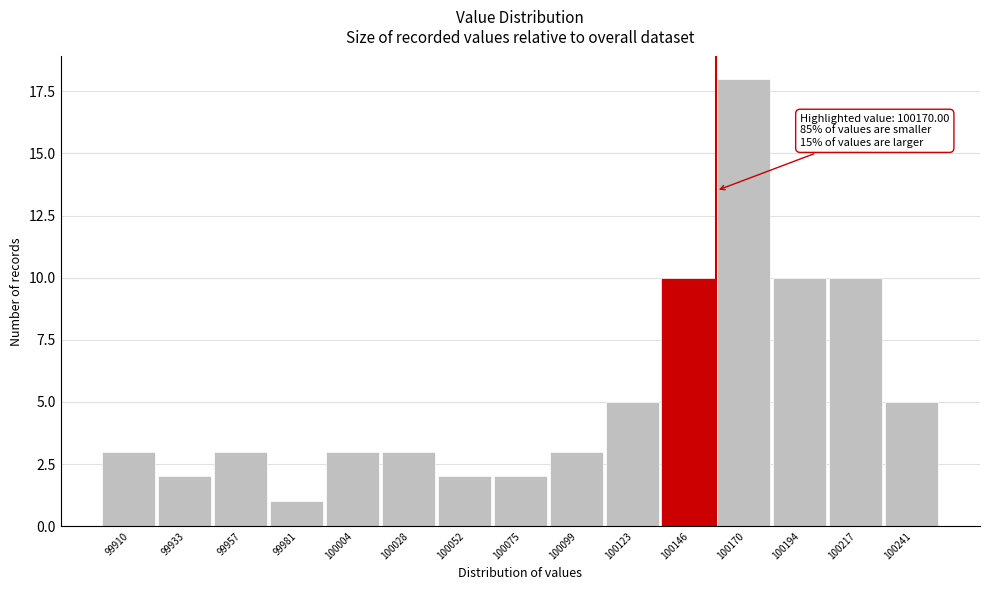

Reading left to right, list all the values displayed in this chart.

99910=3	99933=2	99957=3	99981=1	100004=3	100028=3	100052=2	100075=2	100099=3	100123=5	100146=10	100170=18	100194=10	100217=10	100241=5